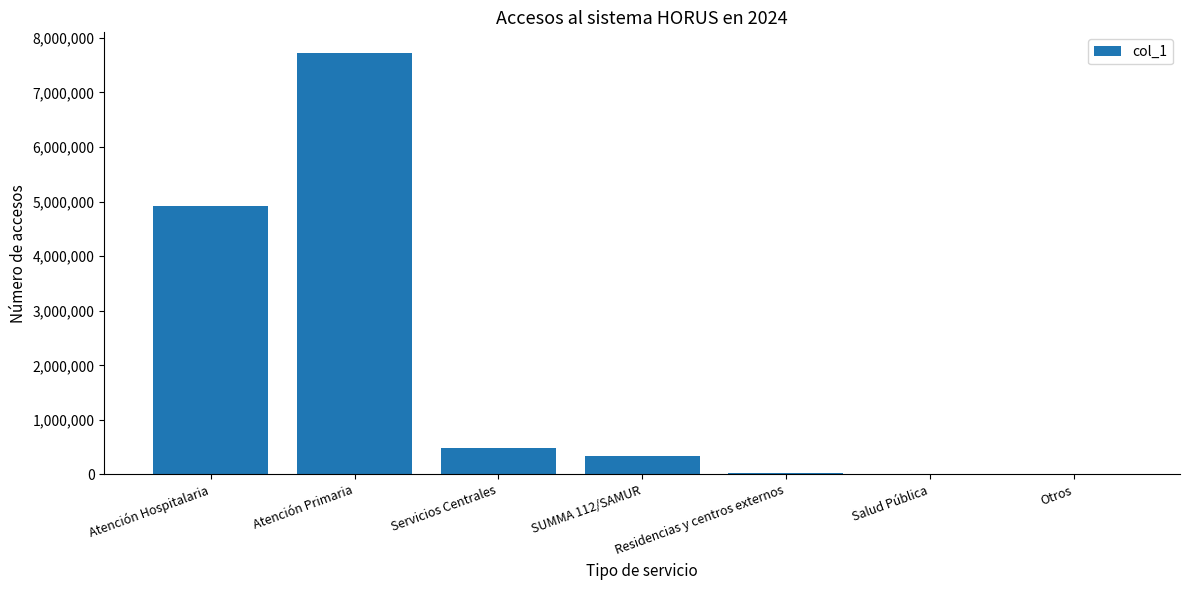

What is the sum of the values at Salud Pública and SUMMA 112/SAMUR?

345996